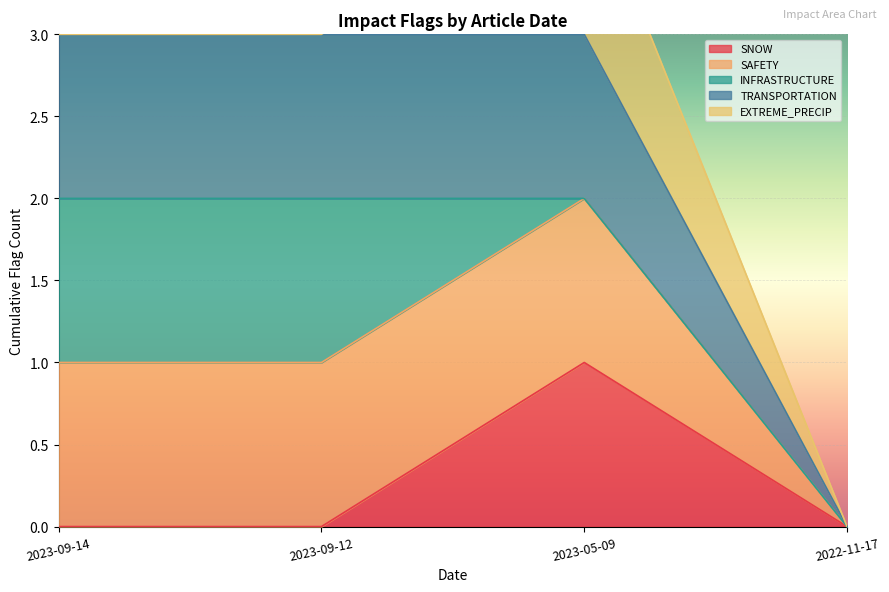

List the labels in order of SAFETY value, smallest first.

2022-11-17, 2023-09-14, 2023-09-12, 2023-05-09